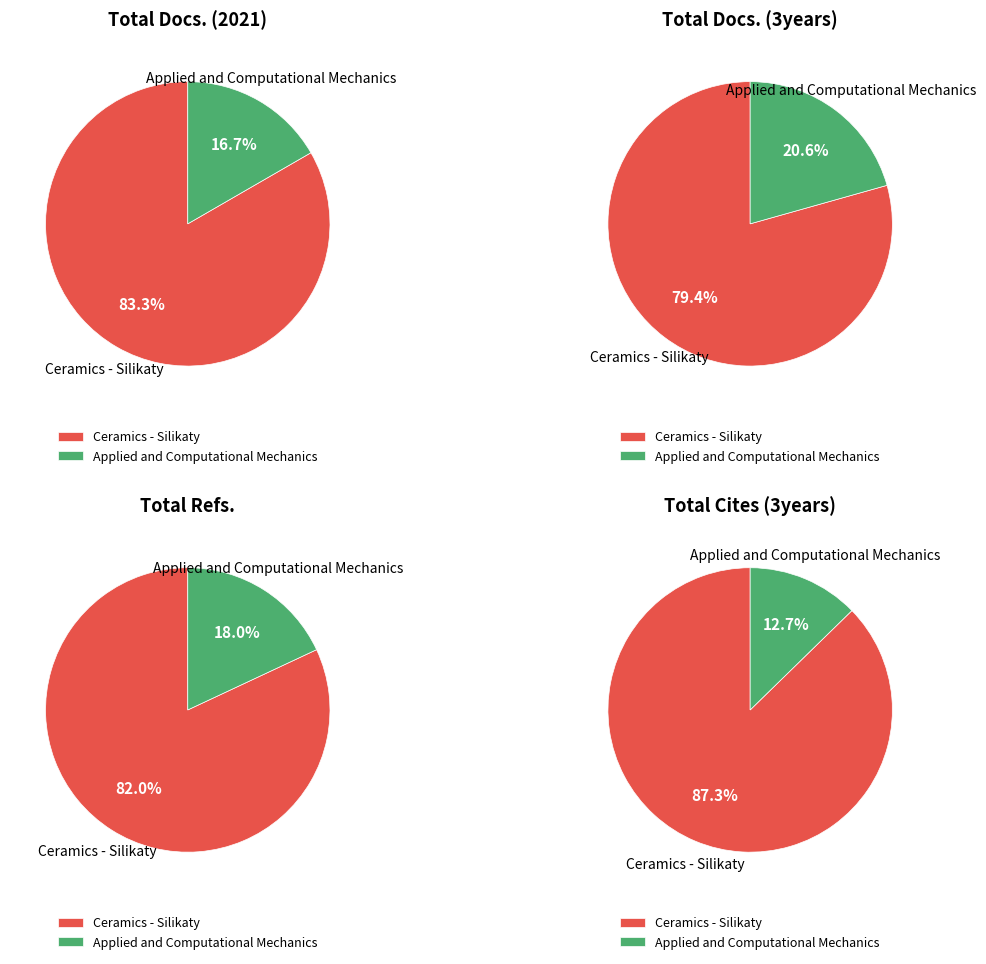

Is it true that Applied and Computational Mechanics is 13% of the pie?

True